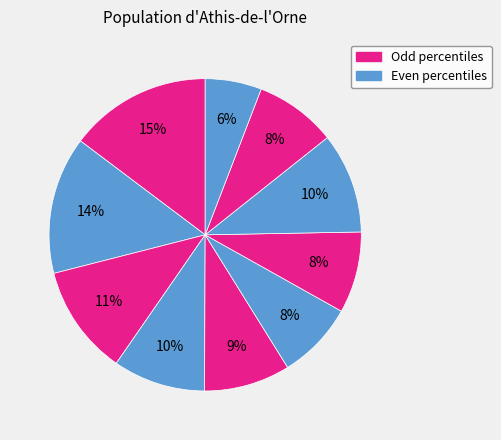

To the nearest percent, what is the average slice percentage?

10%